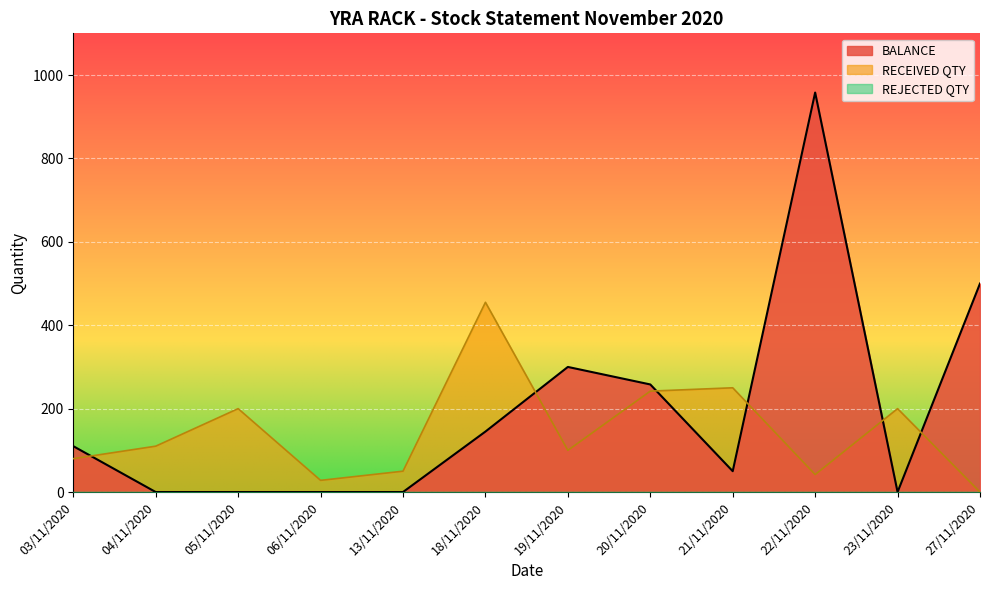

Reading left to right, what are all the values shown in this chart?

BALANCE: 03/11/2020=110	04/11/2020=0	05/11/2020=0	06/11/2020=0	13/11/2020=0	18/11/2020=145	19/11/2020=300	20/11/2020=258	21/11/2020=50	22/11/2020=958	23/11/2020=0	27/11/2020=500
RECEIVED QTY: 03/11/2020=80	04/11/2020=110	05/11/2020=200	06/11/2020=28	13/11/2020=50	18/11/2020=455	19/11/2020=100	20/11/2020=242	21/11/2020=250	22/11/2020=42	23/11/2020=200	27/11/2020=0